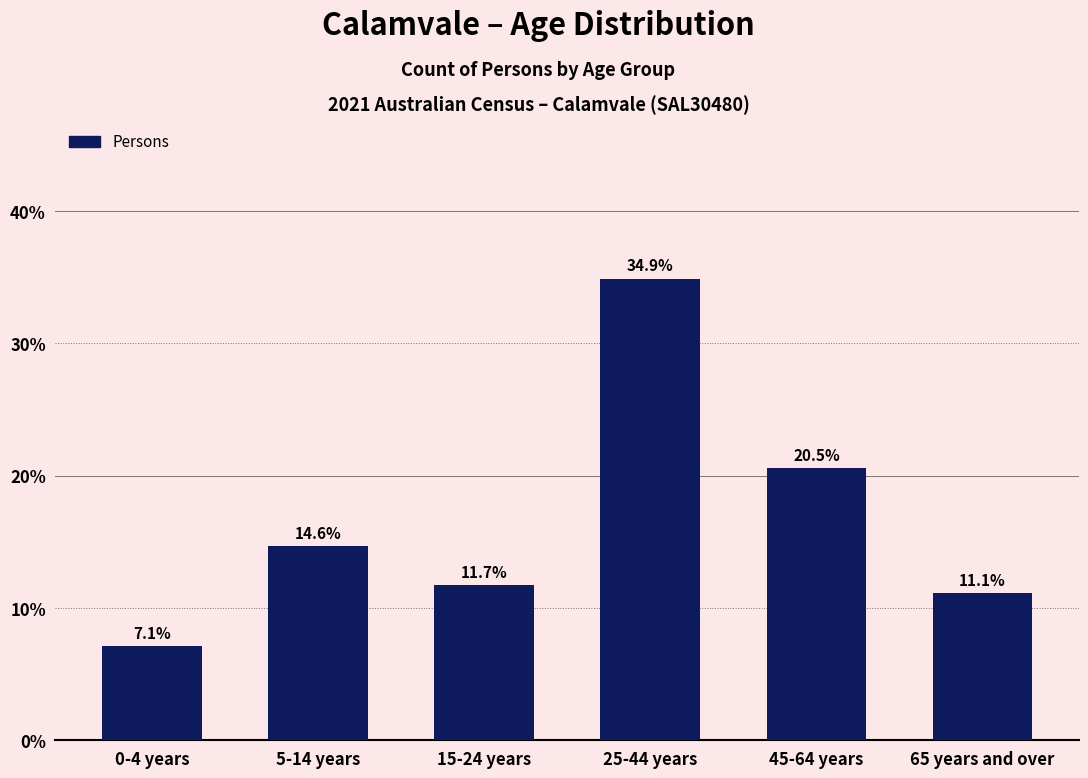

Reading left to right, what are all the values shown in this chart?

0-4 years=7.1	5-14 years=14.6	15-24 years=11.7	25-44 years=34.9	45-64 years=20.5	65 years and over=11.1